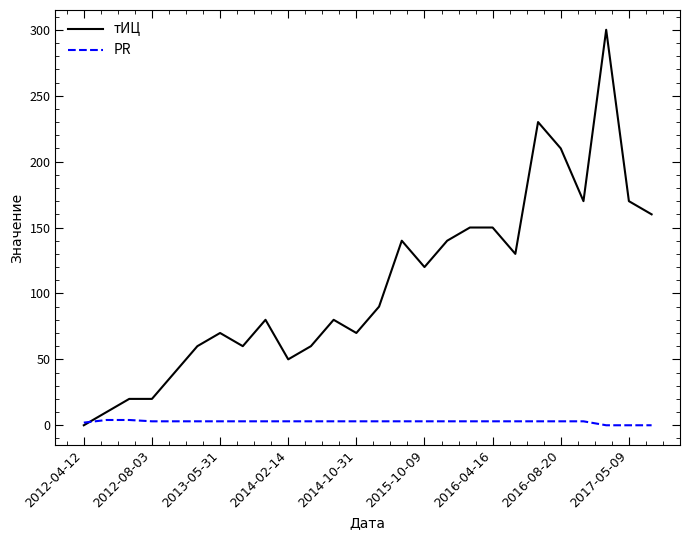

Rank the series by their average value, from lowest to highest.

PR, тИЦ